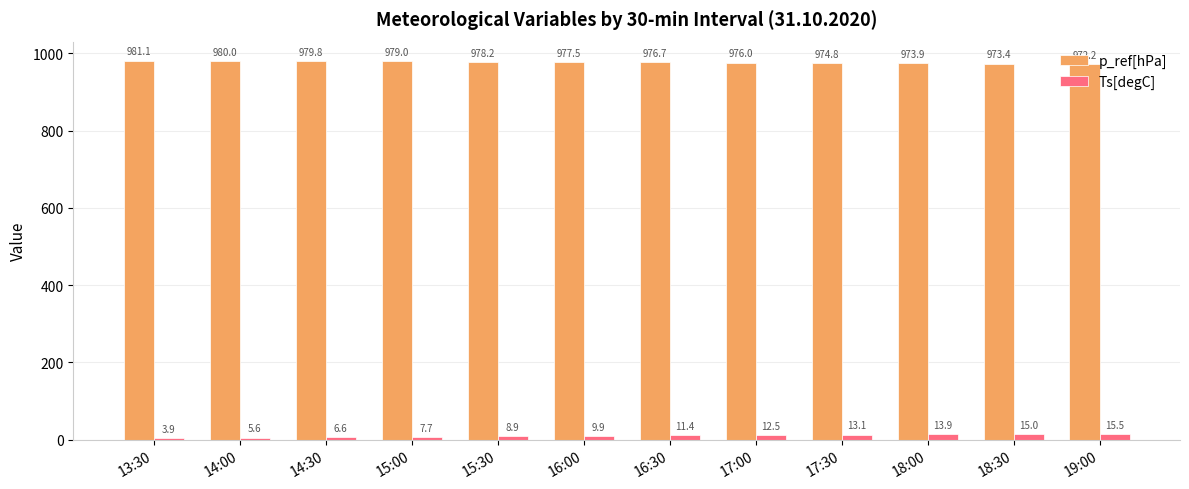

What is the average value of the p_ref[hPa] series?

976.9